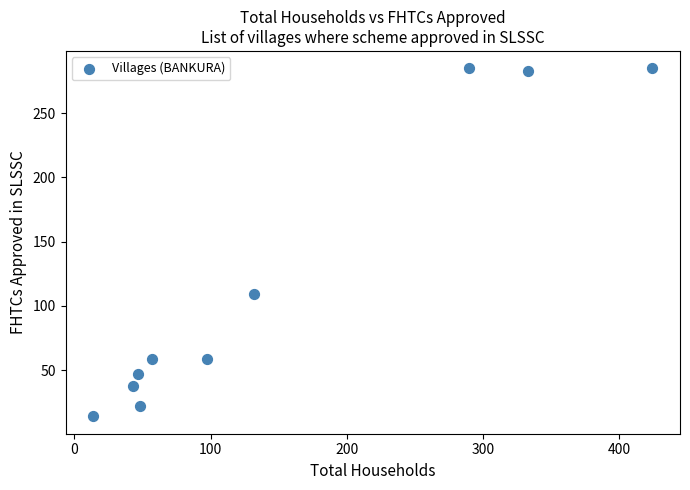

What is the range of X values (max minus min)?

410